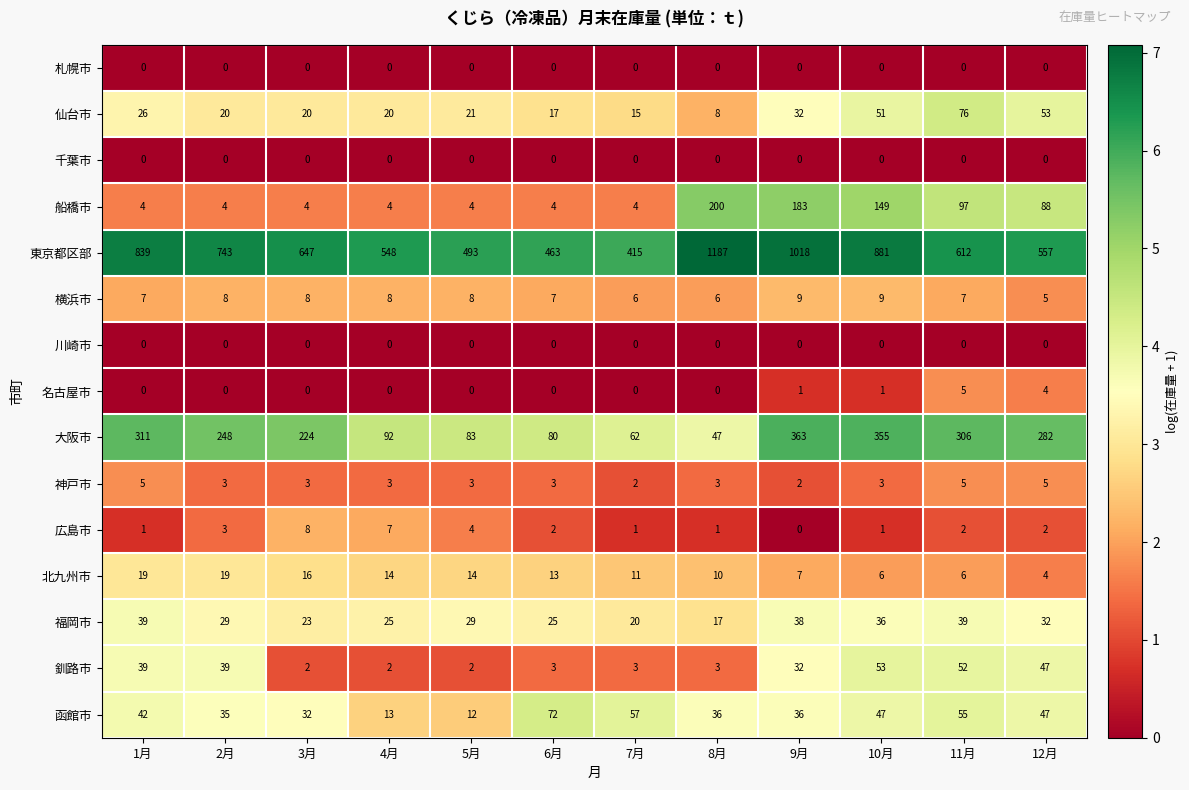

What is the total value across all series at 5月?

673